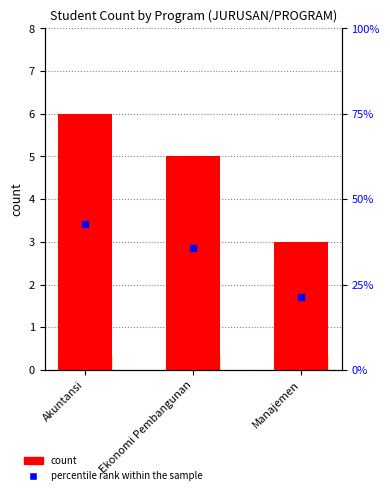

At how many categories does at least one series exceed 31?

2